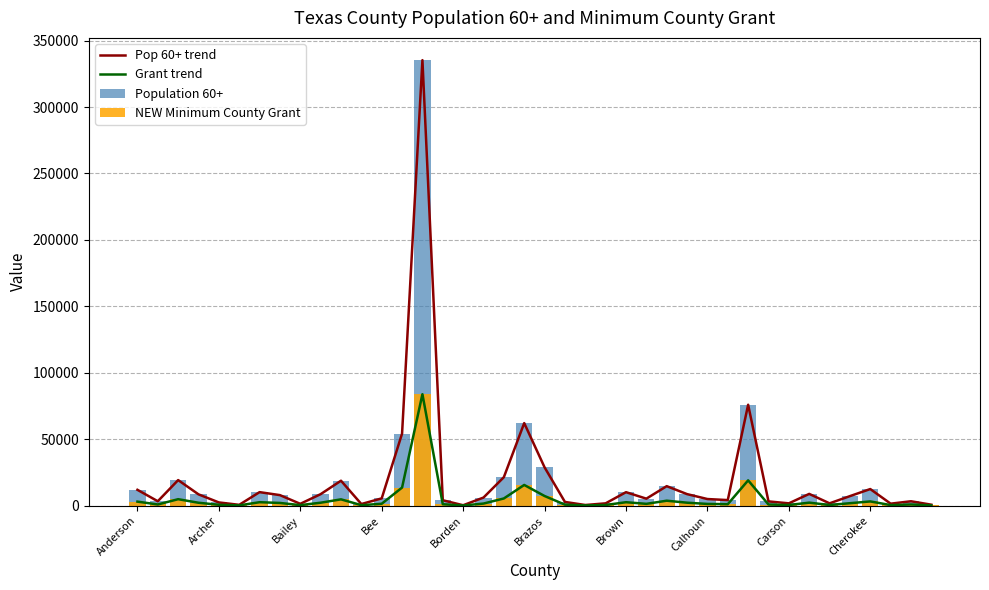

Which series has the widest spread of values?

Pop 60+ trend